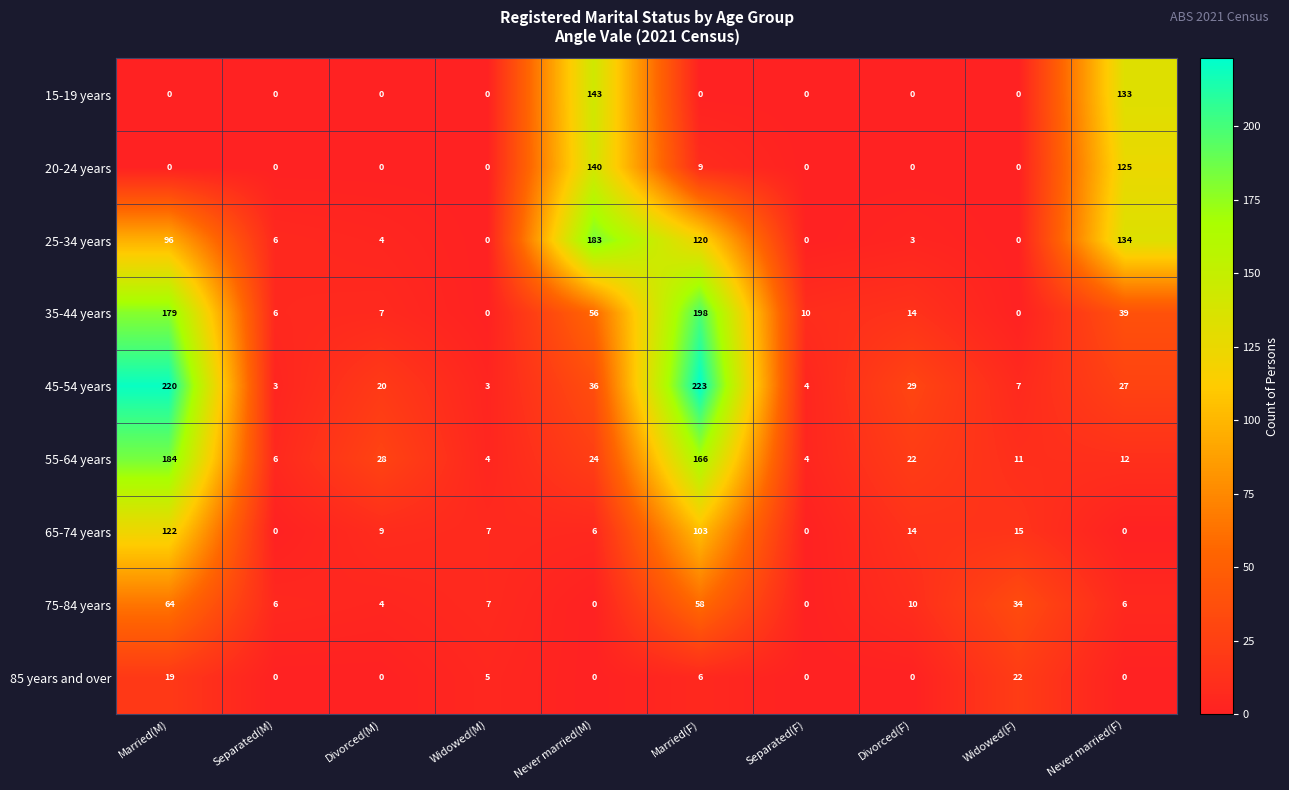

What is the average value of the 25-34 years series?

55